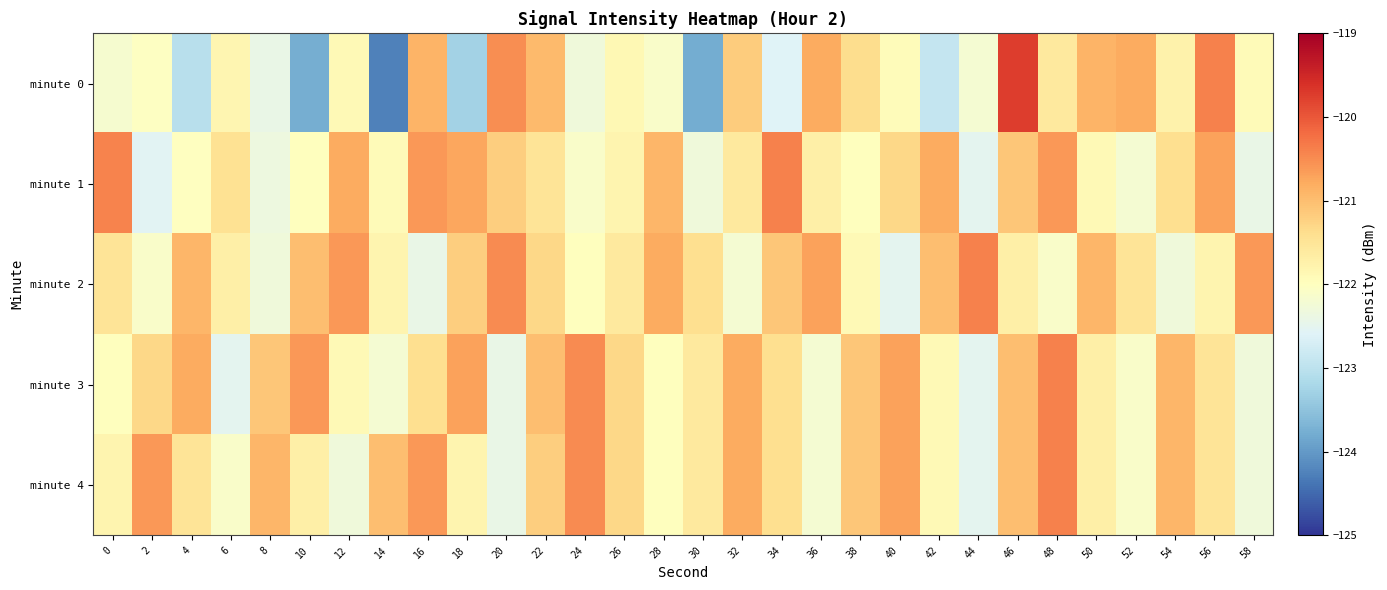

At 6, list the series in order from largest to smallest.

minute 1, minute 2, minute 0, minute 4, minute 3